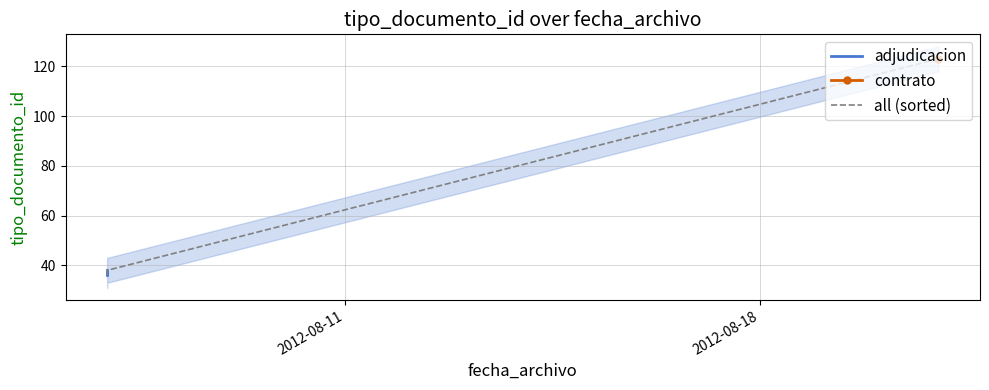

List the labels in order of value, largest first.

2012-08-21, 2012-08-07, 2012-08-07, 2012-08-07